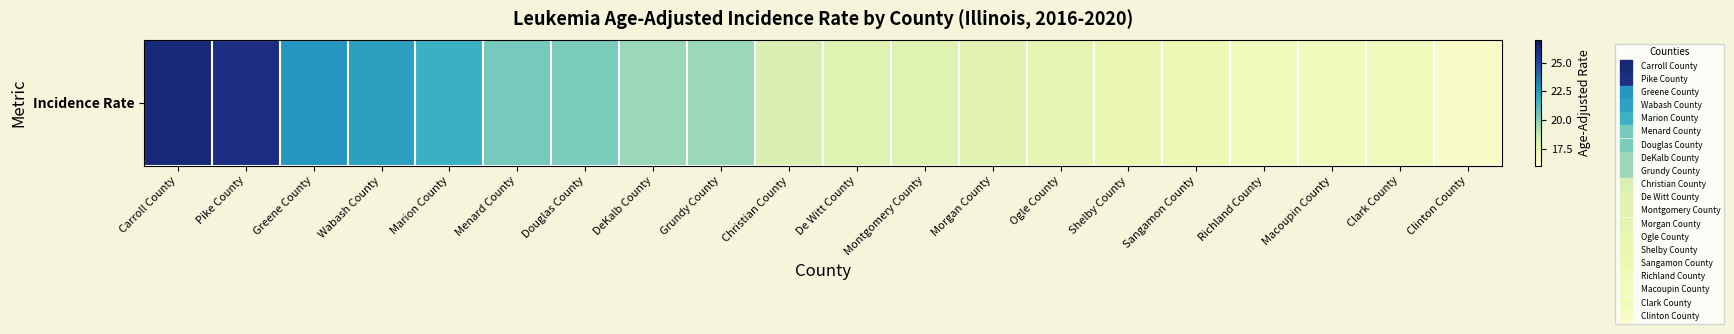

What is the average value?

19.5